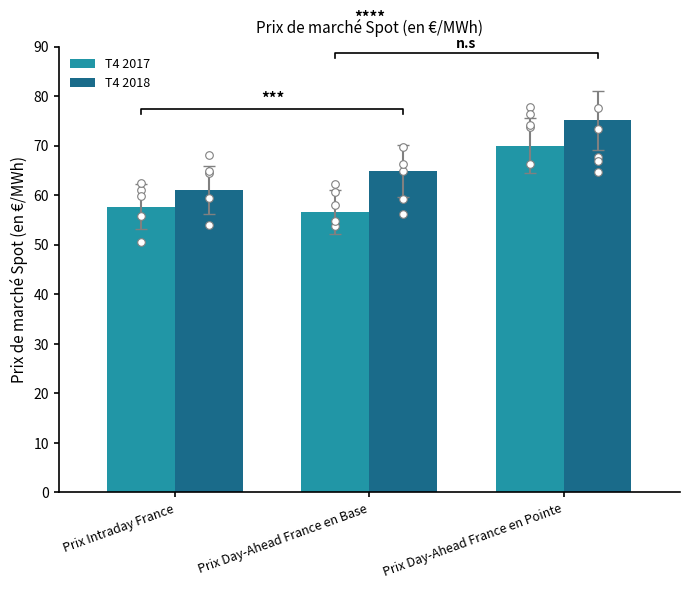

Which series reaches the minimum Y coordinate?

T4 2017